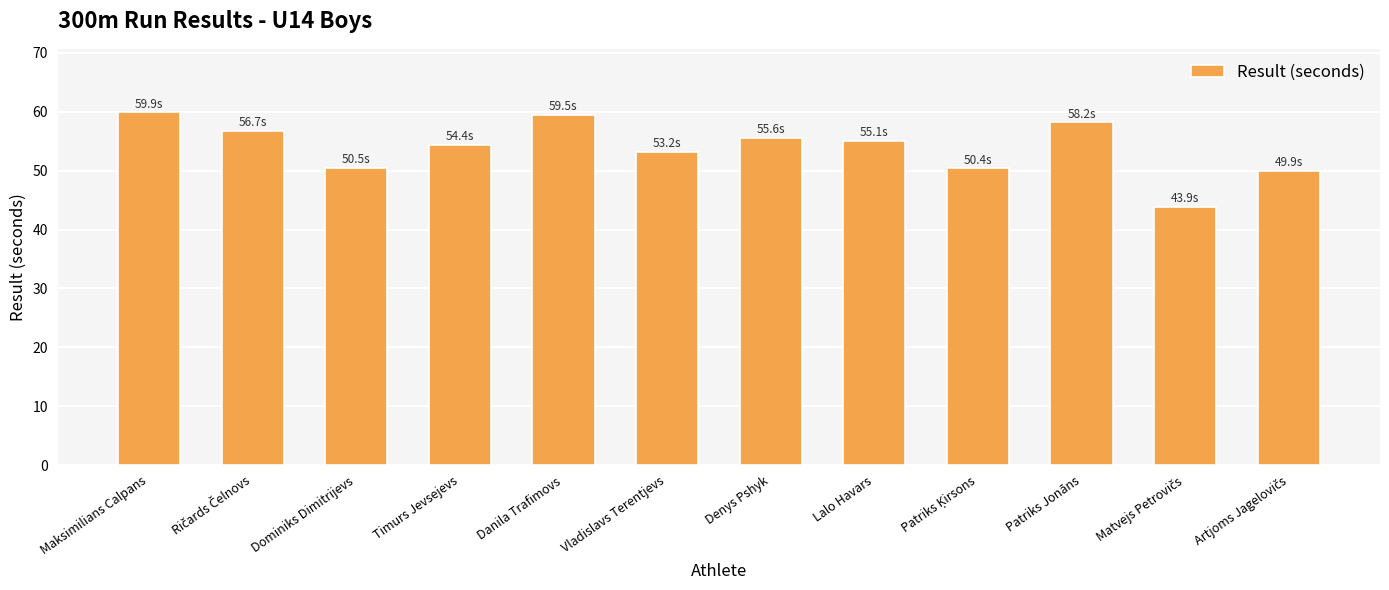

Is it true that the value at Timurs Jevsejevs is 72.1?

False